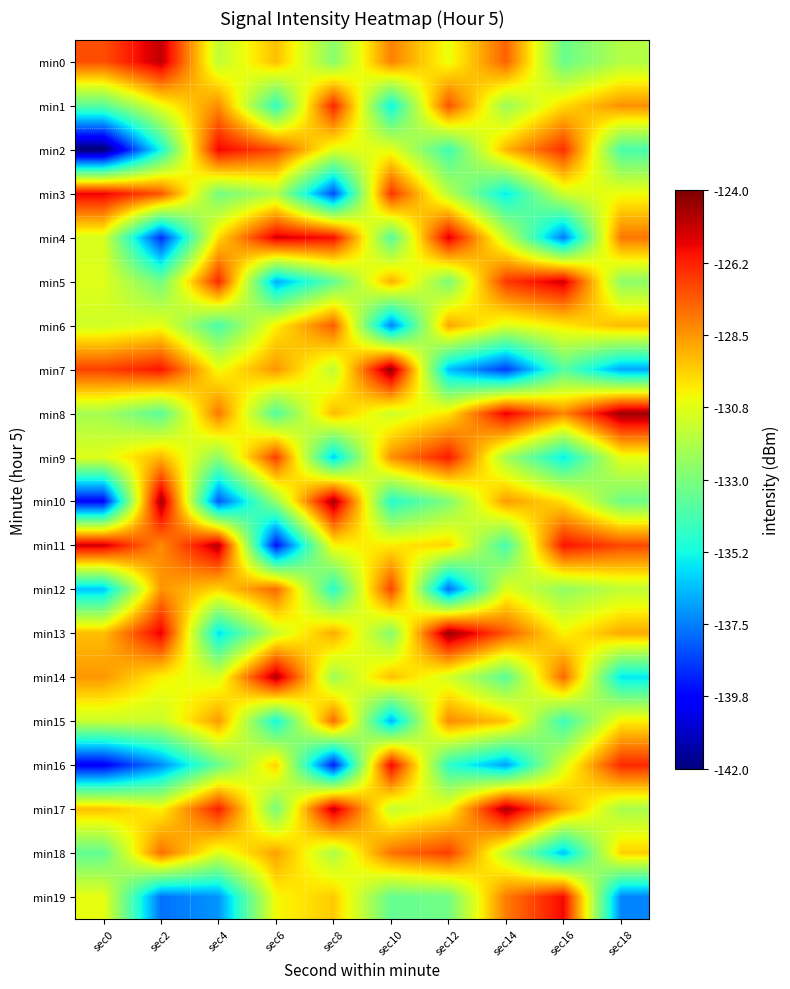

Which series has the largest total across all categories?

min17